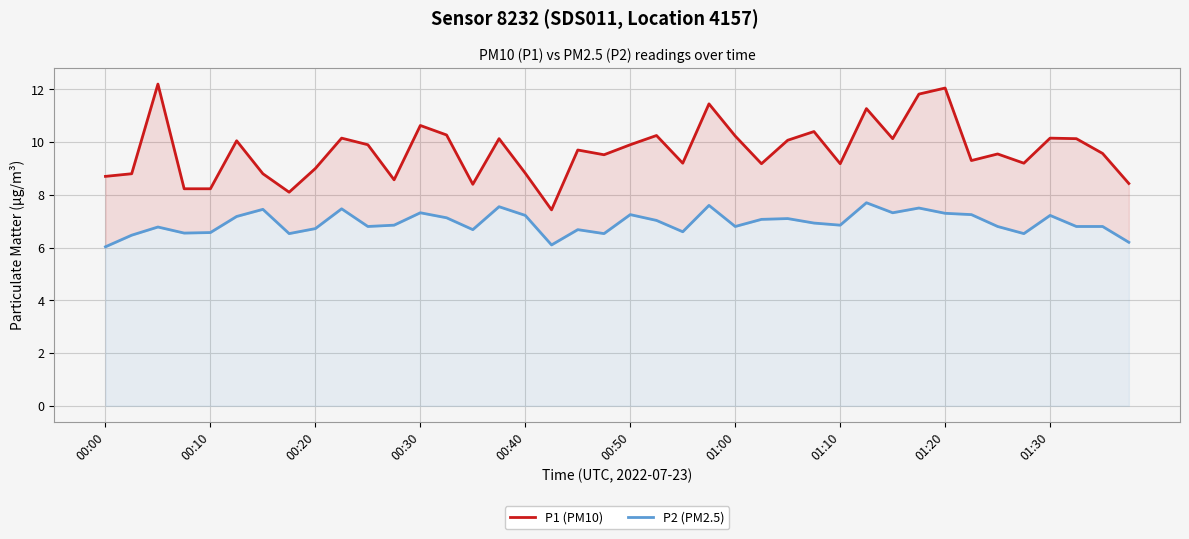

What is the total value across all series at 15?

17.7